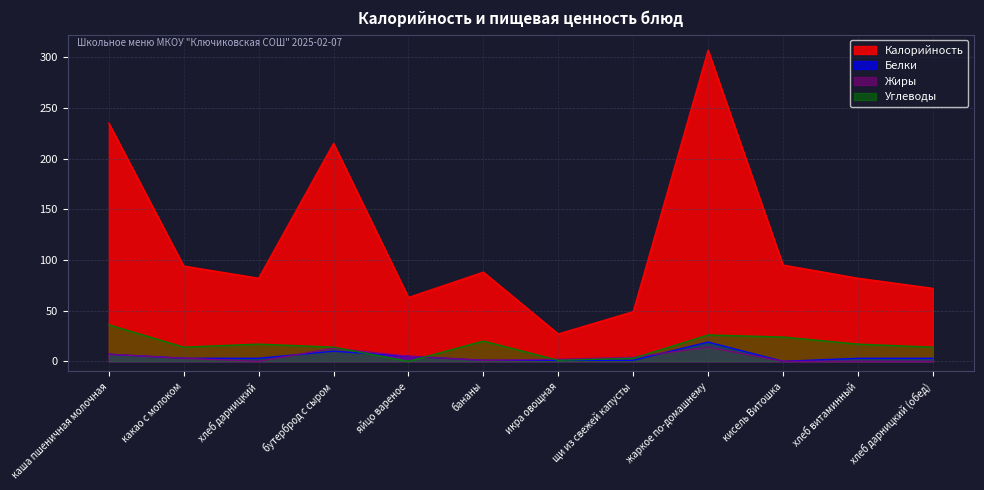

Rank the categories by Жиры value from lowest to highest.

хлеб дарницкий, кисель Витошка, хлеб витаминный, хлеб дарницкий (обед), бананы, икра овощная, какао с молоком, щи из свежей капусты, яйцо вареное, каша пшеничная молочная, бутерброд с сыром, жаркое по-домашнему